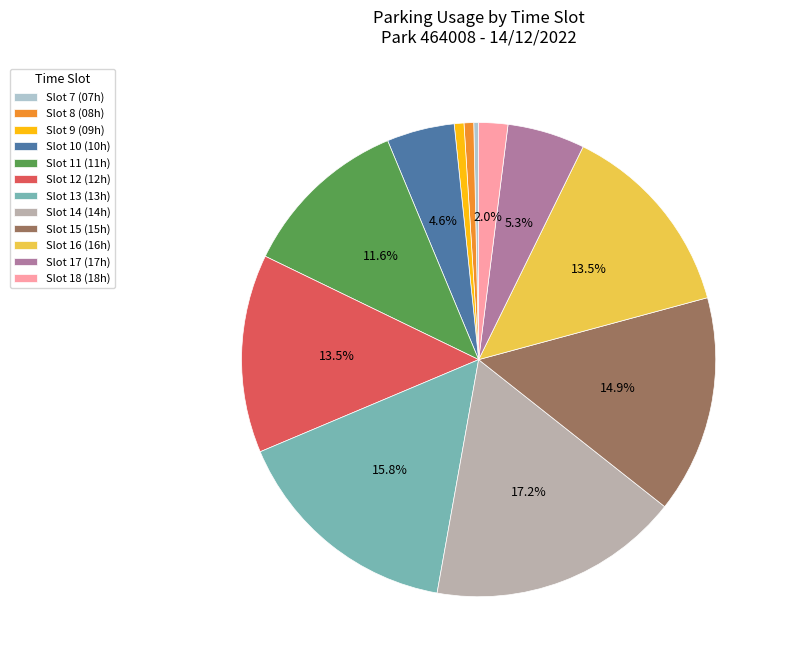

Which slice is the largest?

Slot 14 (14h)